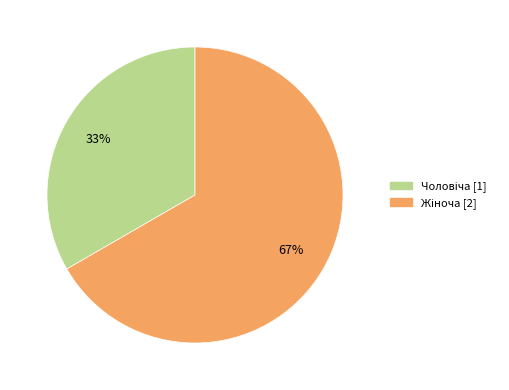

Does any single category account for the majority?

Yes